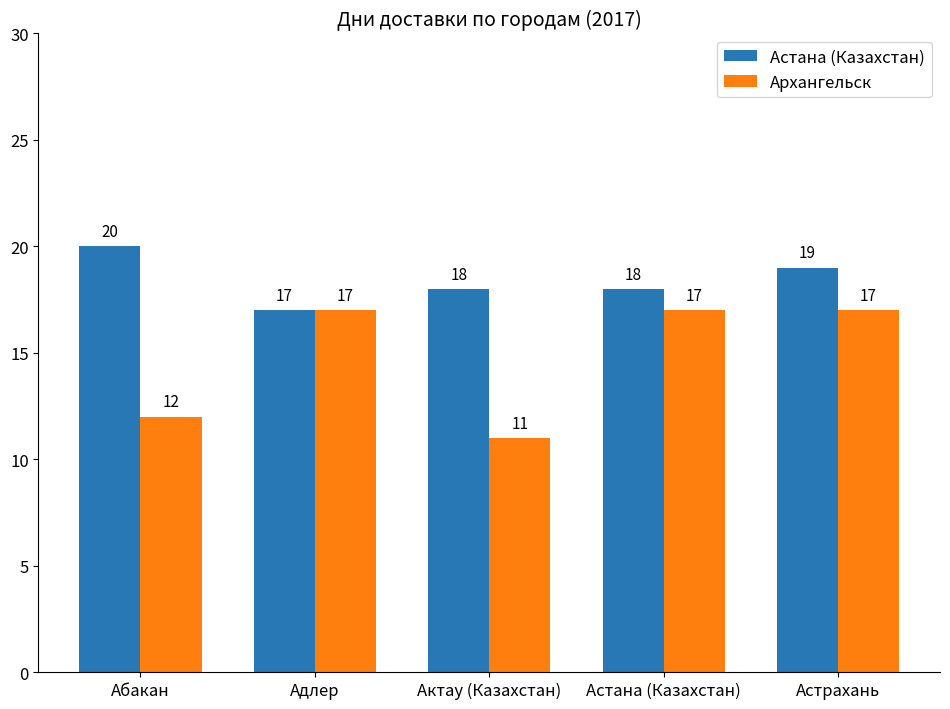

List the series in order of their overall mean, lowest first.

Архангельск, Астана (Казахстан)